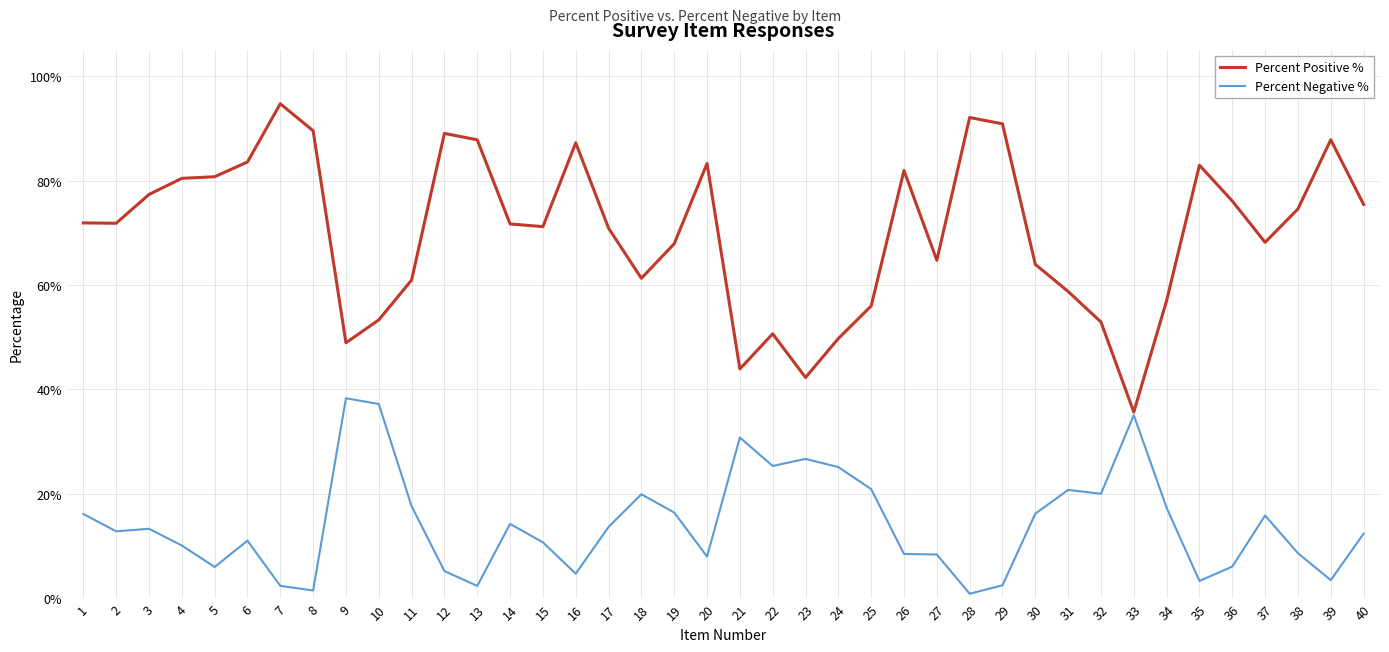

Which series has the largest total across all categories?

Percent Positive %